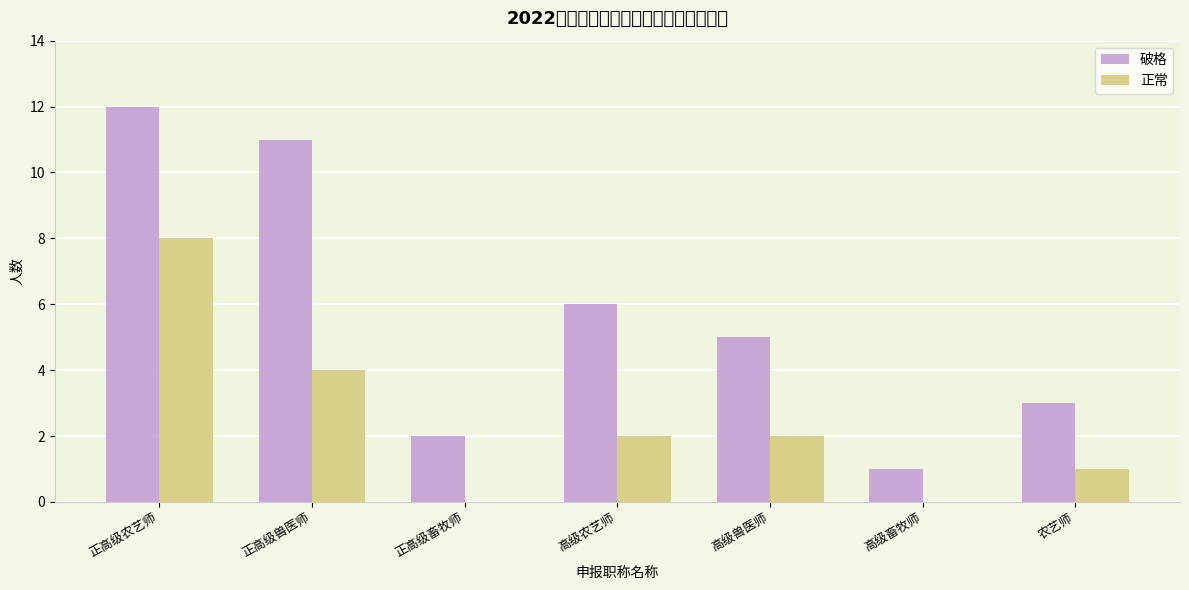

Rank the categories by 破格 value from highest to lowest.

正高级农艺师, 正高级兽医师, 高级农艺师, 高级兽医师, 农艺师, 正高级畜牧师, 高级畜牧师